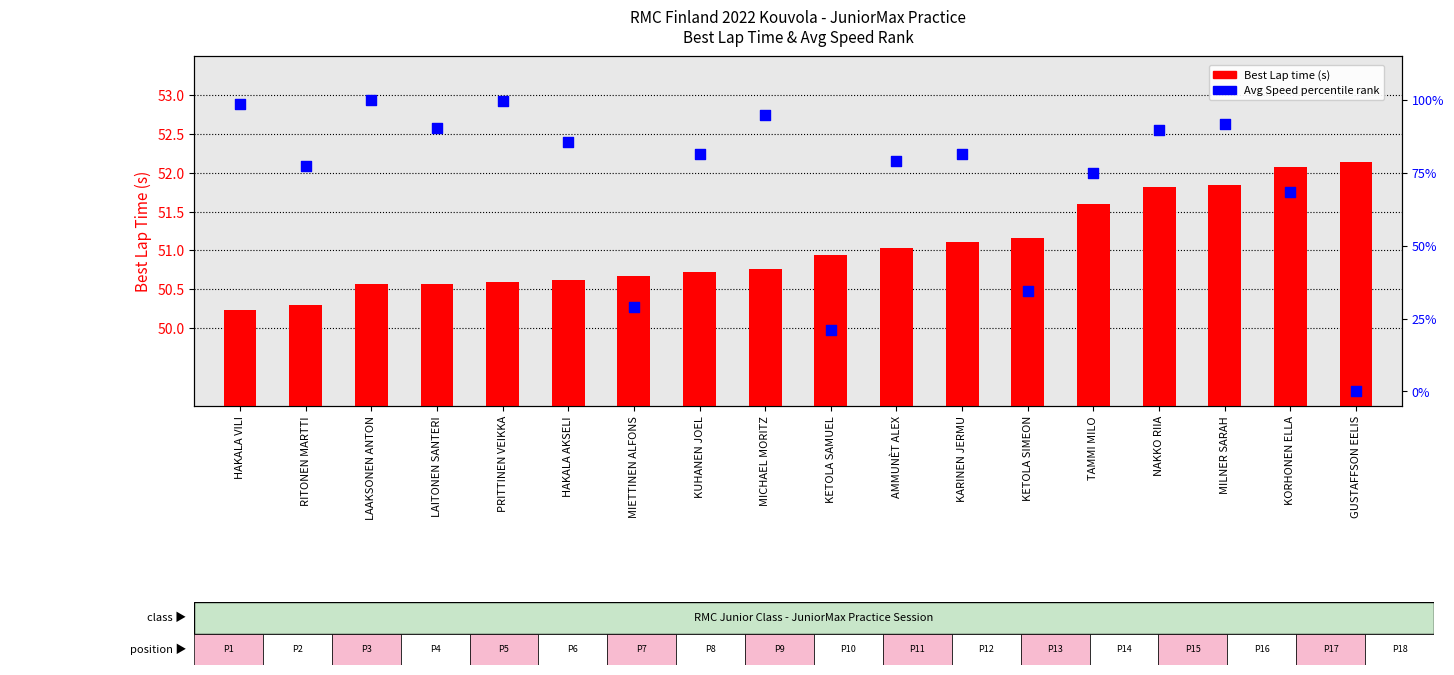

What are all the series names shown in the legend?

Best Lap time (s), Avg Speed percentile rank